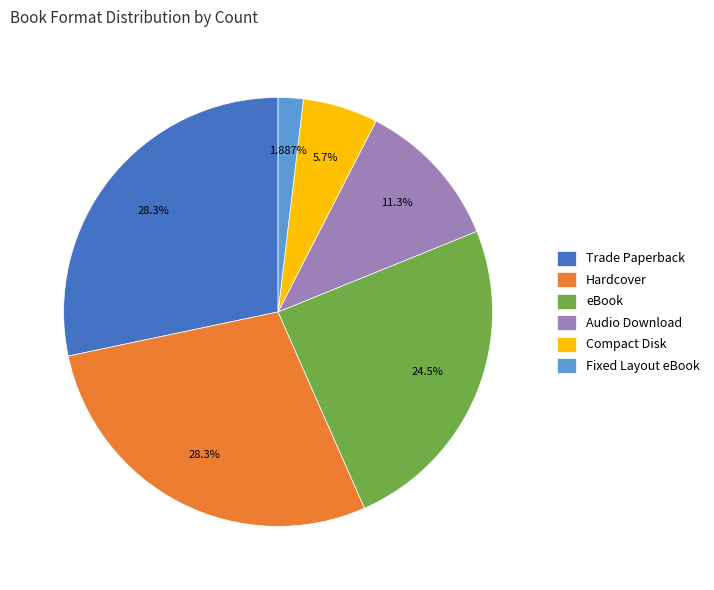

What percentage do Fixed Layout eBook and Audio Download together represent?

13.2%